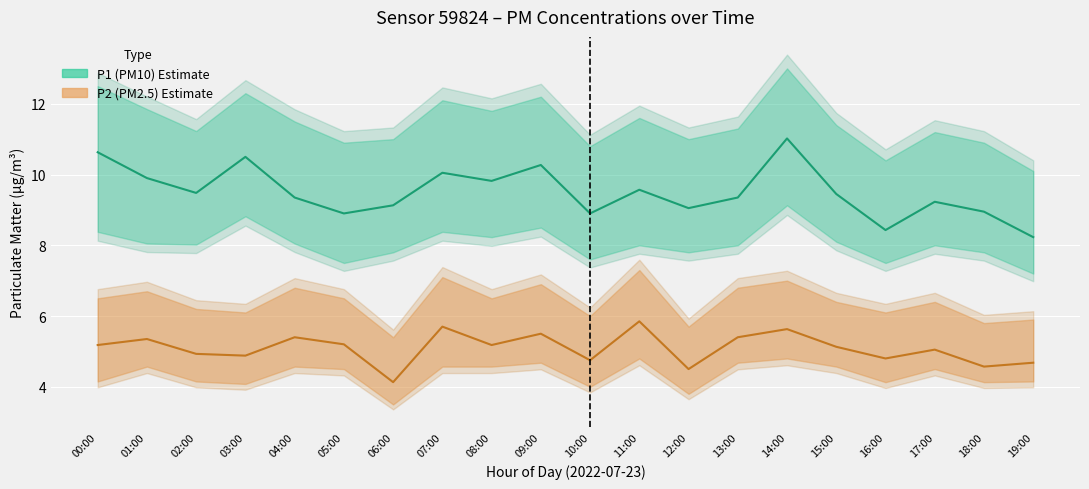

How many interior local valleys does the P1 (PM10) estimate series have?

6